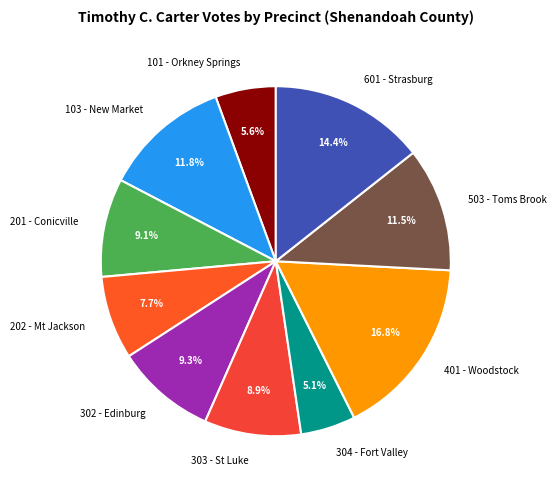

What is the ratio of the value at 503 - Toms Brook to the value at 101 - Orkney Springs?

2.1